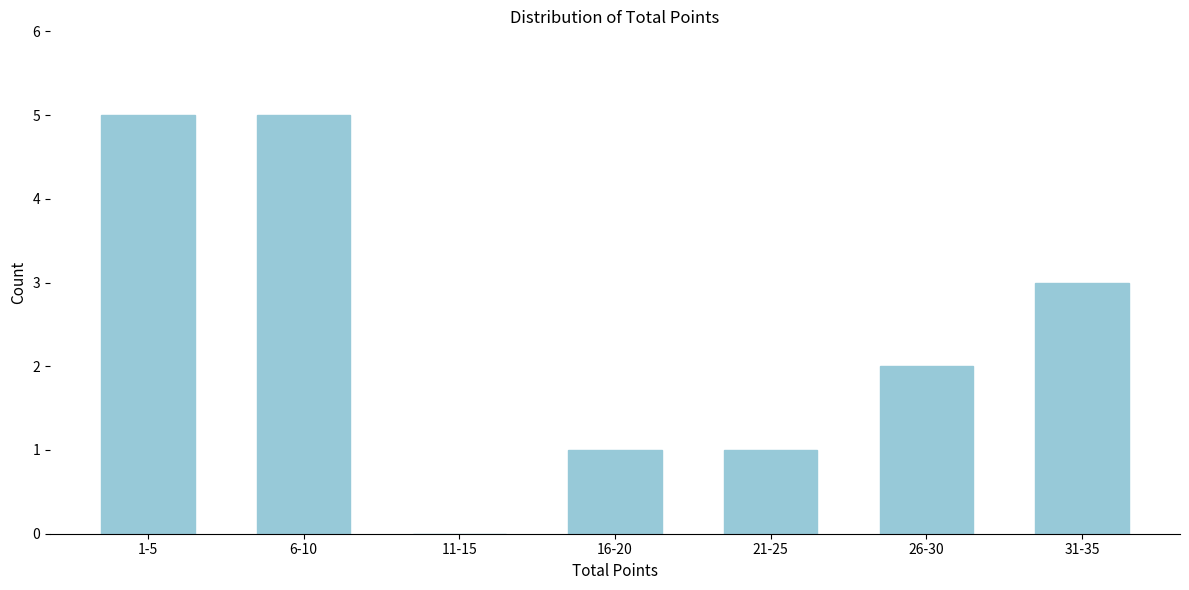

Reading left to right, what are all the values shown in this chart?

1-5=5	6-10=5	11-15=0	16-20=1	21-25=1	26-30=2	31-35=3